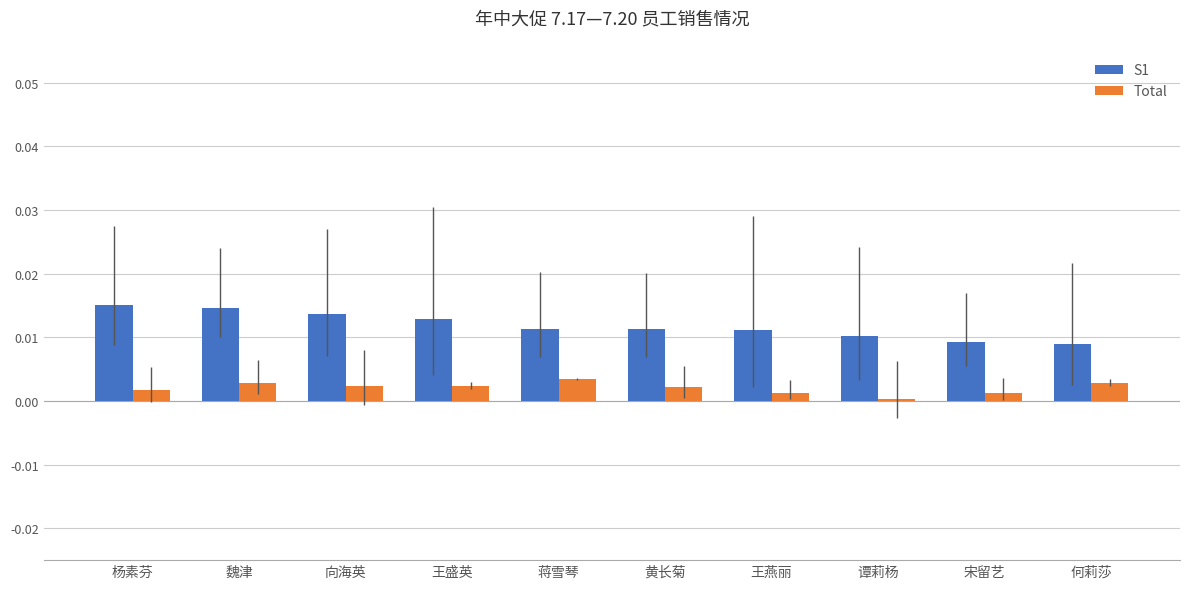

True or false: S1 has a value of 0.0 at 蒋雪琴.

True